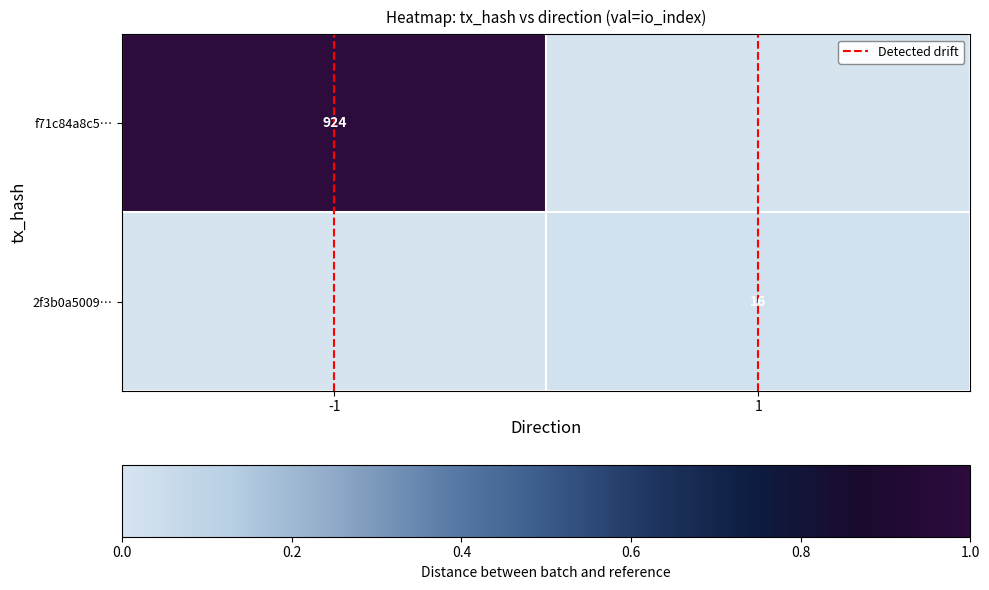

Is it true that f71c84a8c5… equals 924 at -1?

True